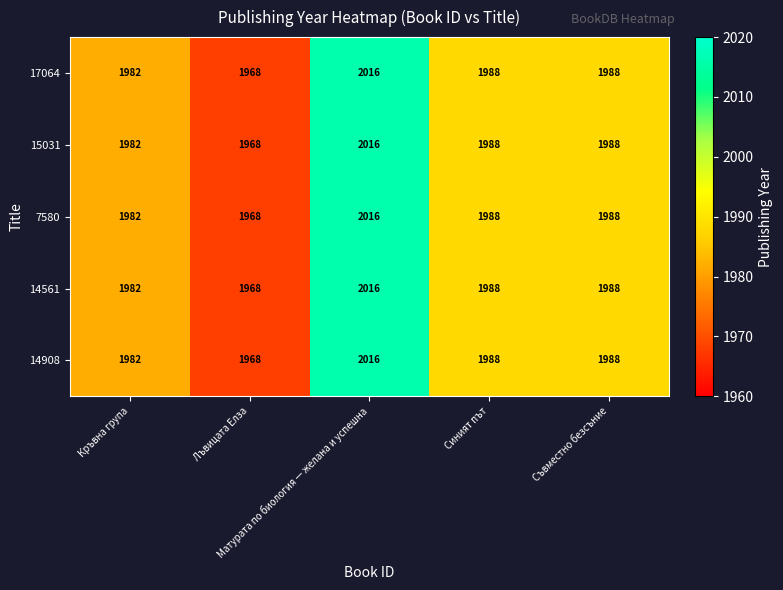

How many data points does each series have?

5